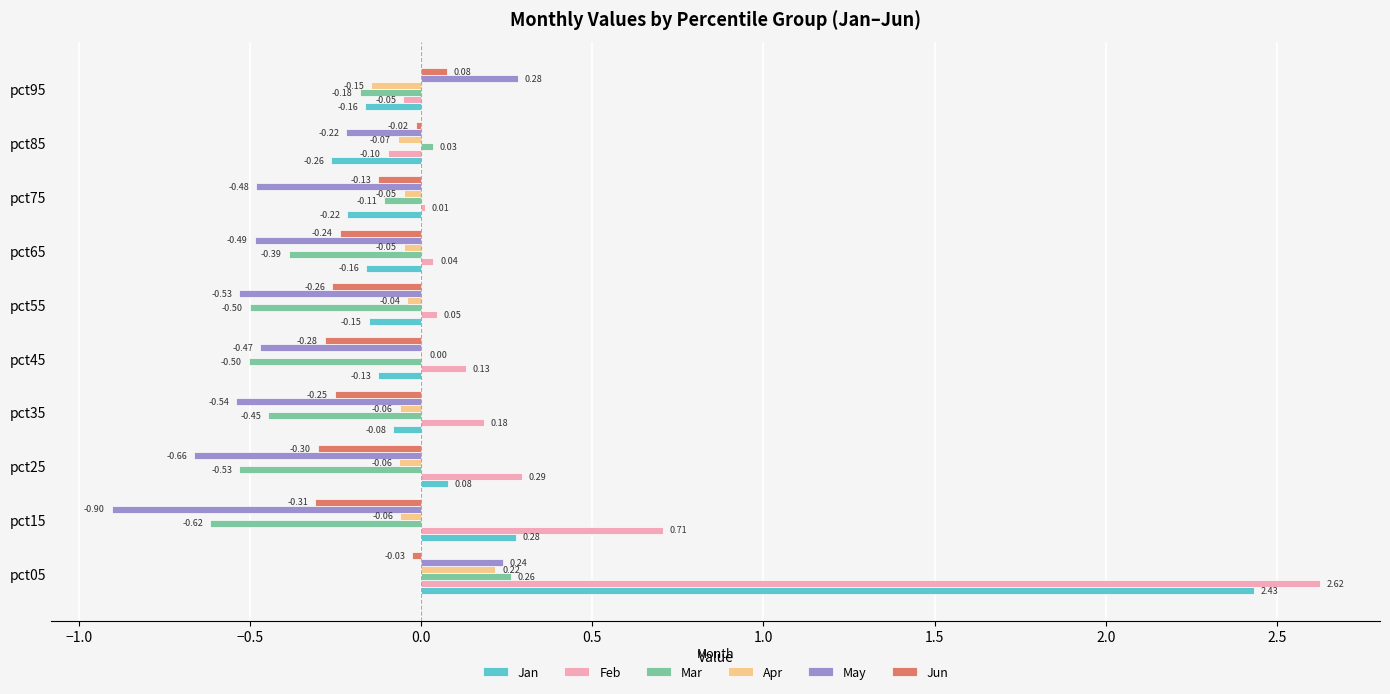

Which series changed the most between pct35 and pct75?

Mar